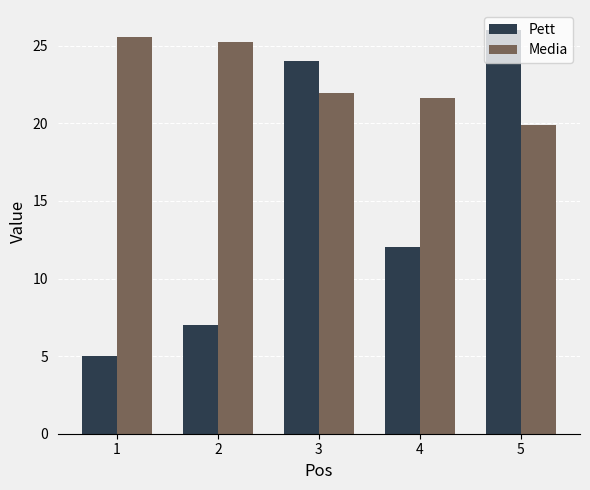

What is the total value across all series at 5?

45.9